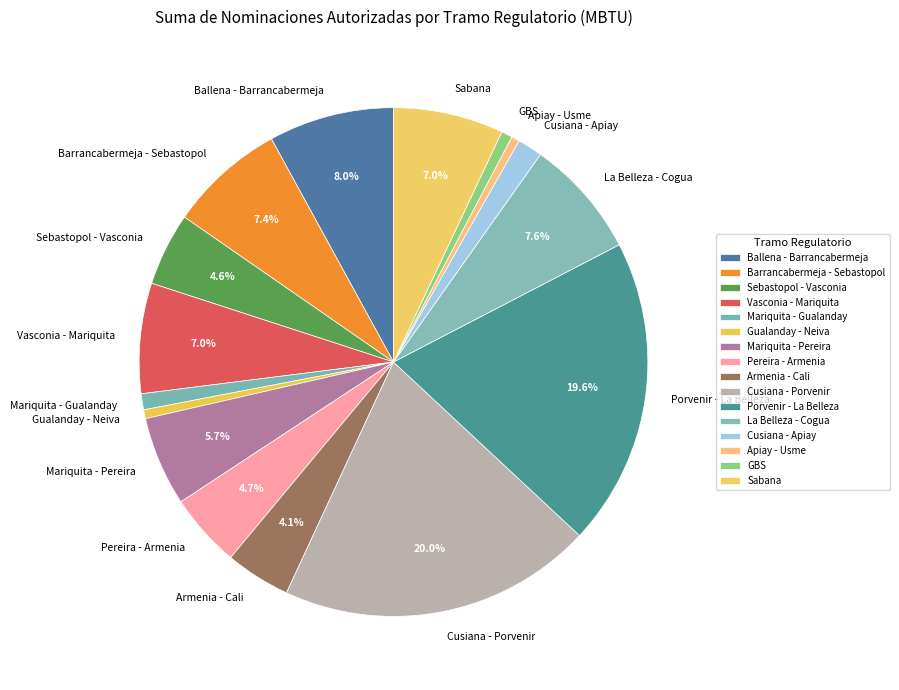

Does any single category account for the majority?

No